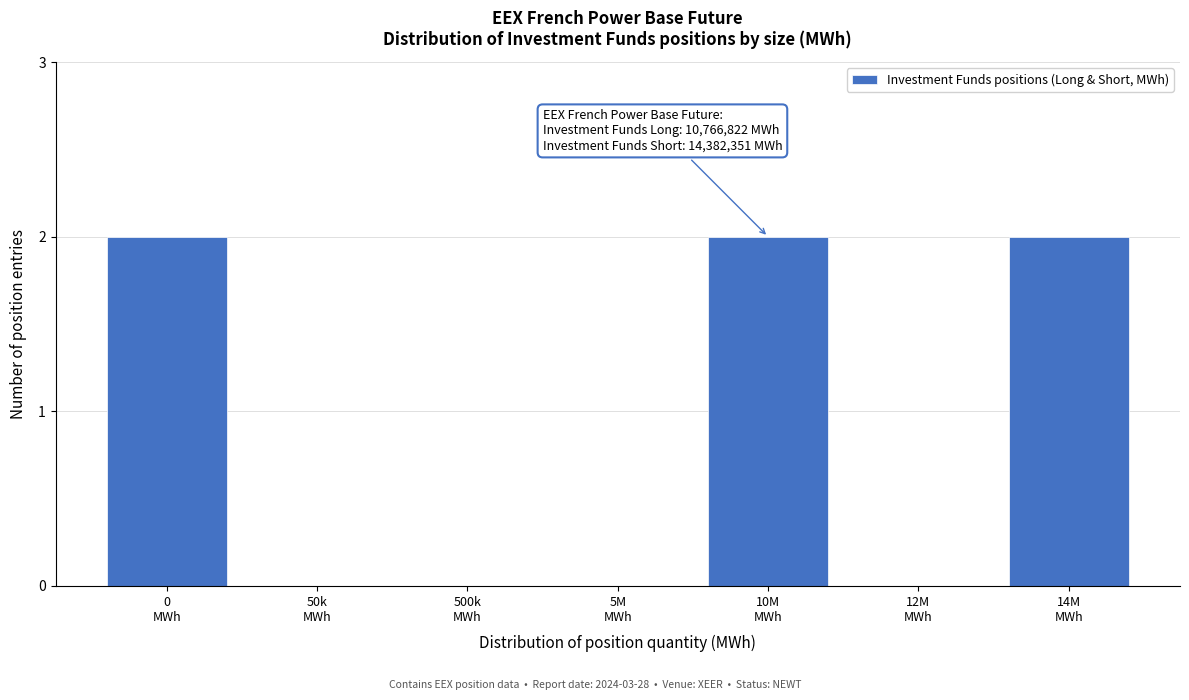

What is the sum of all values?

6